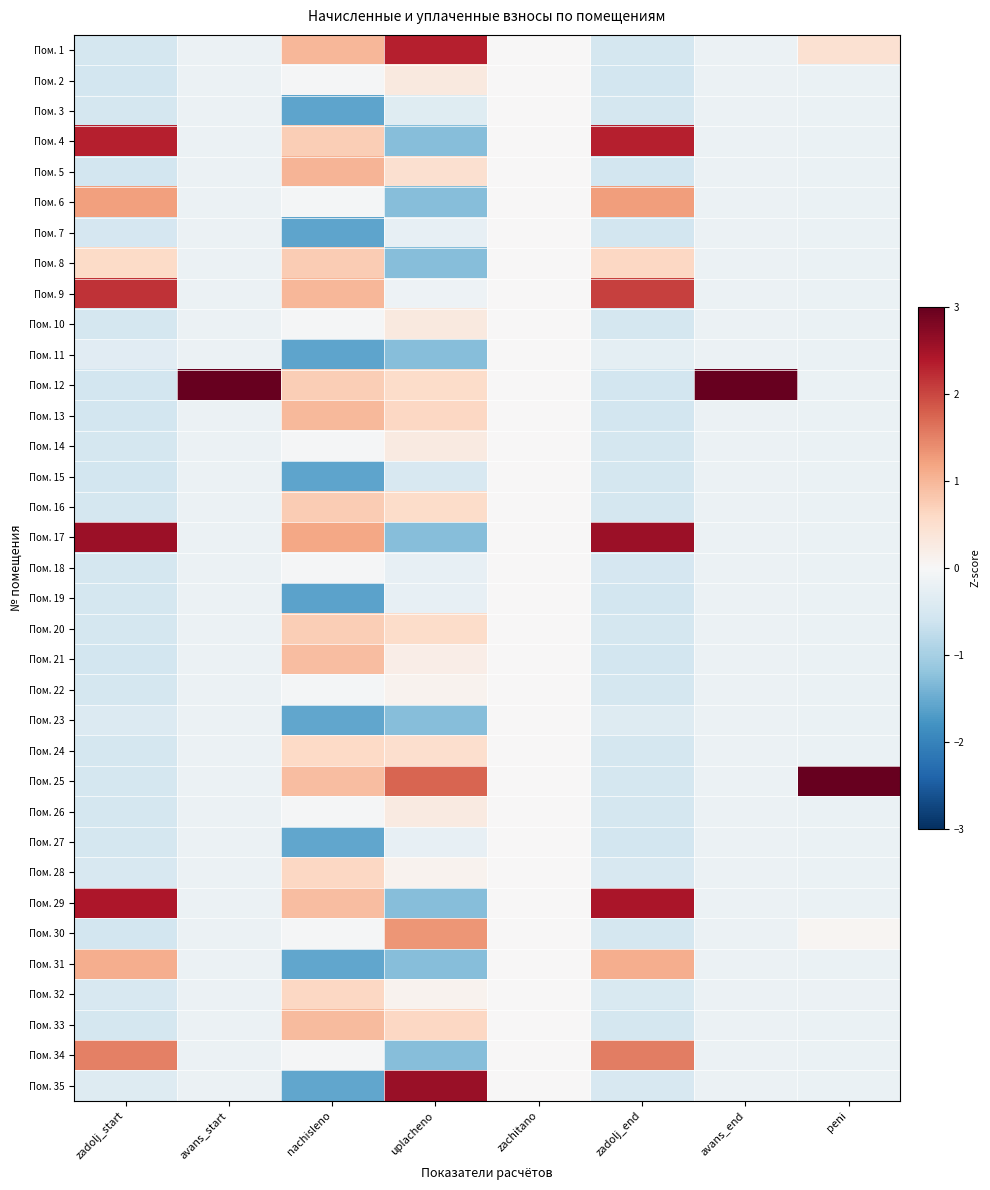

How many categories are shown in the chart?

8